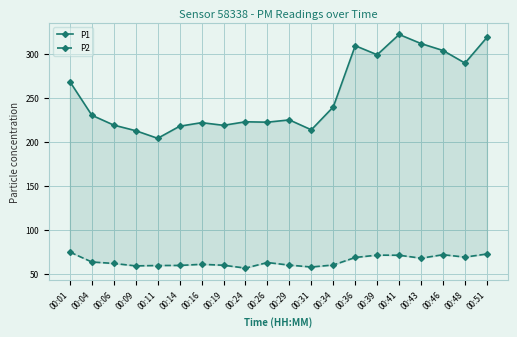

Which series changed the most between 00:09 and 00:48?

P1